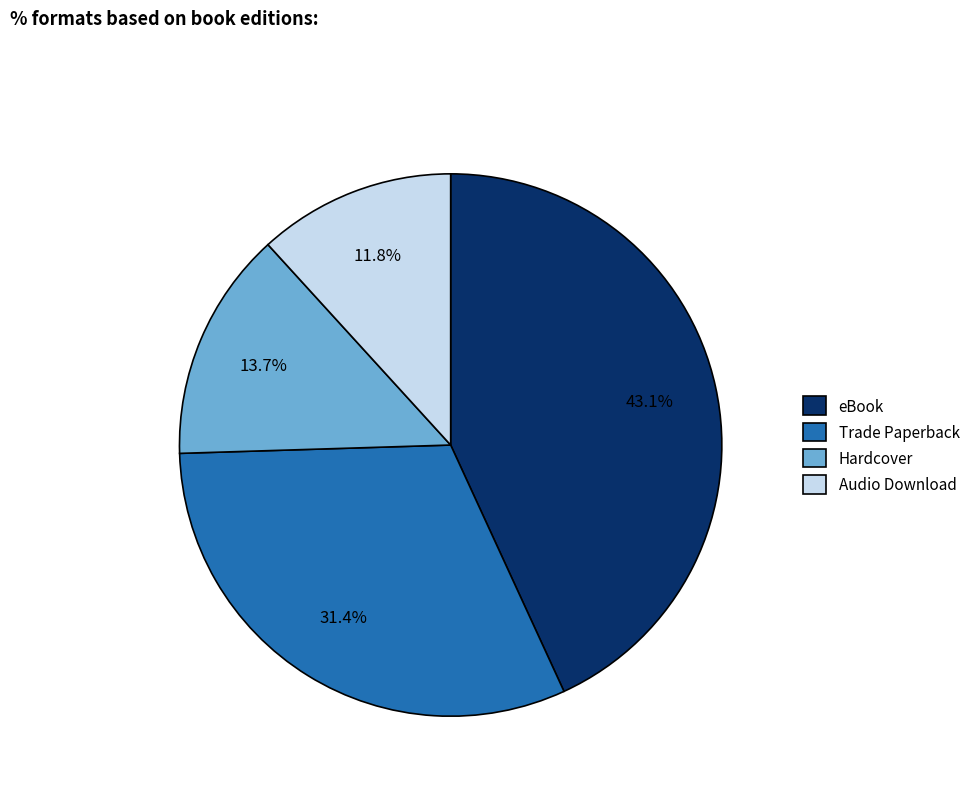

True or false: Trade Paperback accounts for 20% of the total.

False